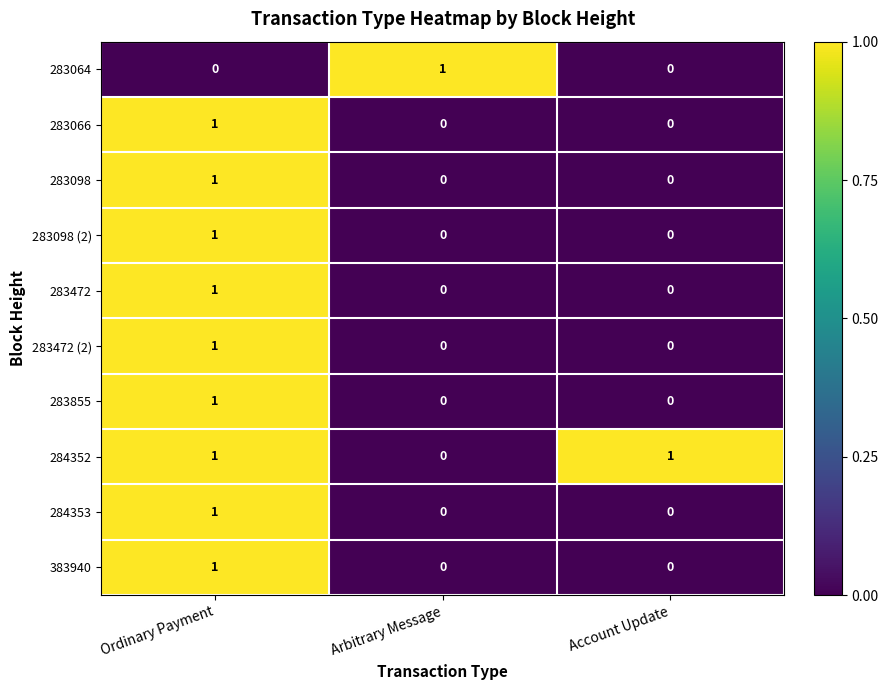

Which series has the largest total across all categories?

284352